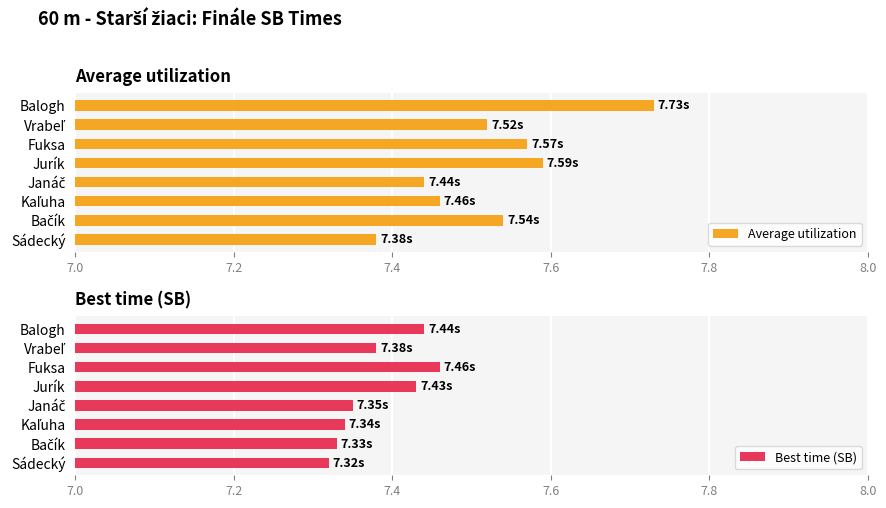

List the series in order of their overall mean, lowest first.

Best time (SB), Average utilization